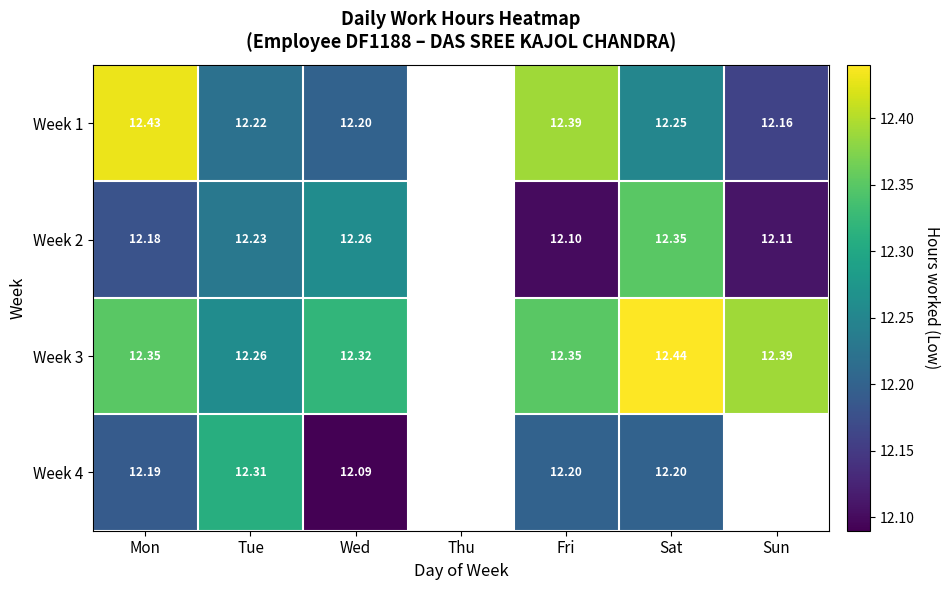

Read the Week 1 value at Wed.

12.2